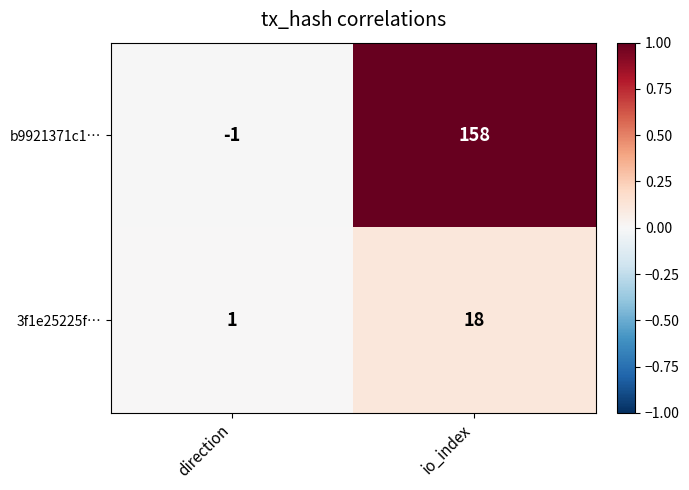

The b9921371c1… series shows 247 at io_index. True or false?

False